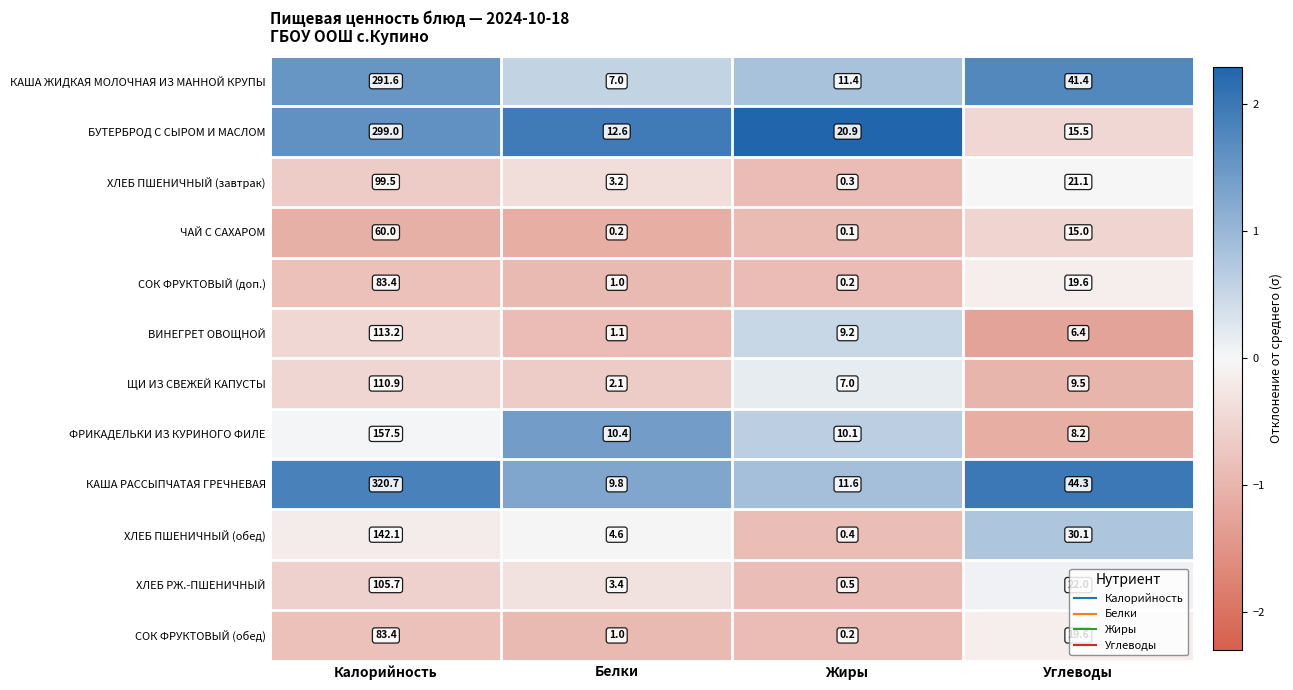

How many series are shown in this chart?

12